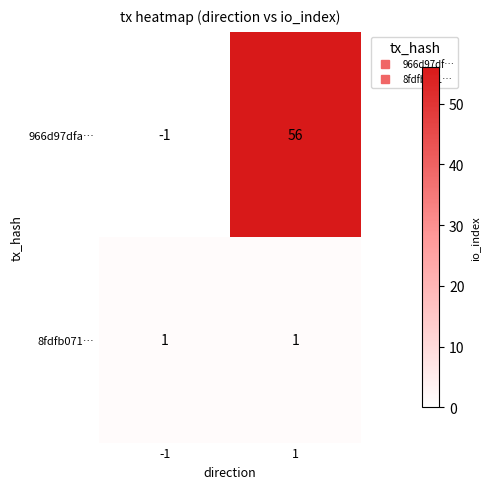

What is the sum of the 966d97dfa… values at 1 and -1?

55